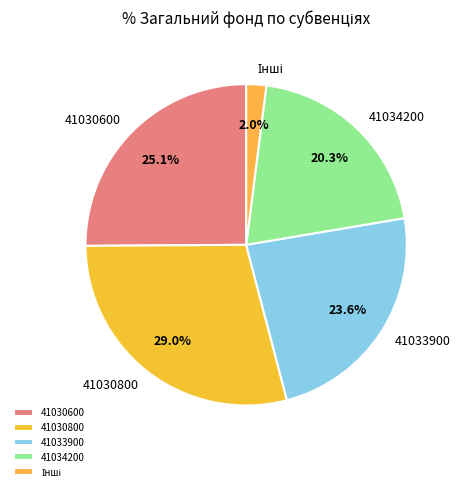

How many segments does this pie chart have?

5